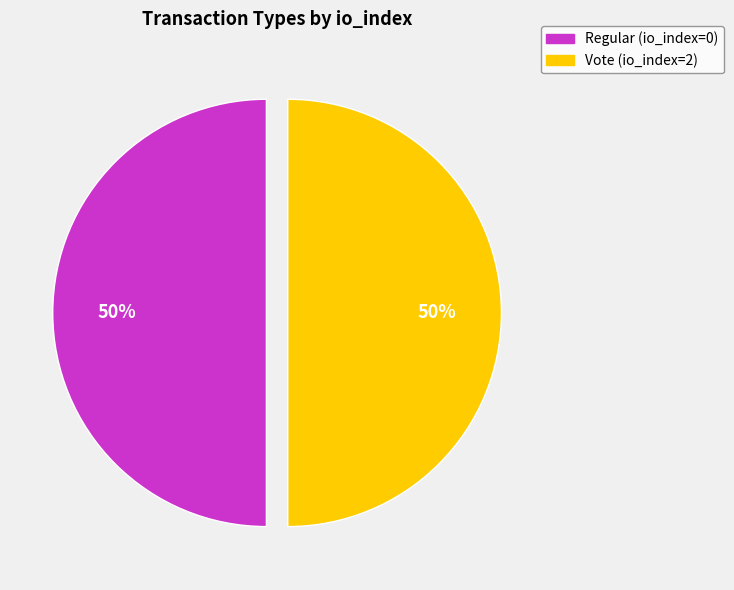

To the nearest percent, what percentage of the pie is Vote (io_index=2)?

50%